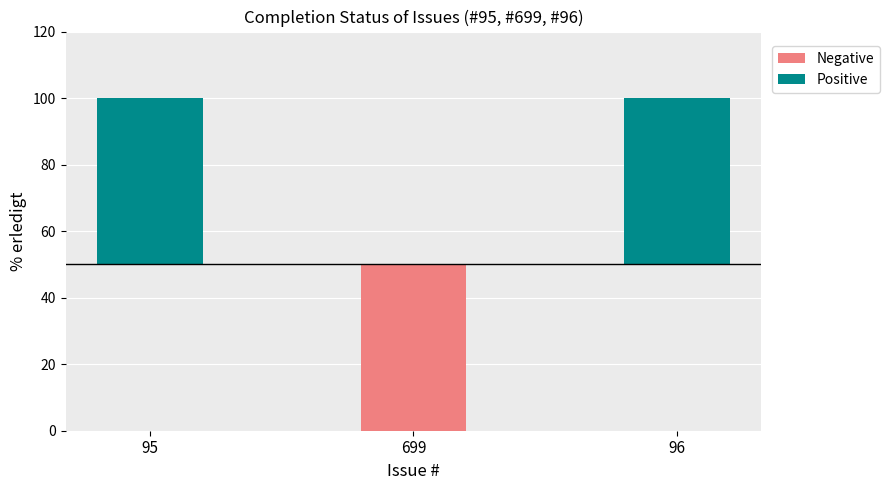

What is the label of the 3rd bar from the left?

96